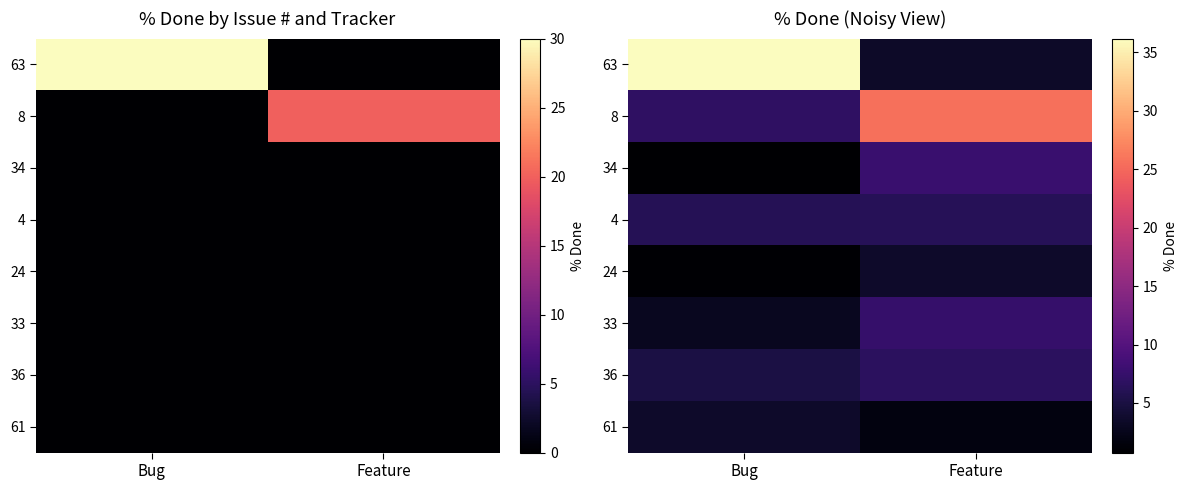

What is the total value across all series at Feature?

62.6